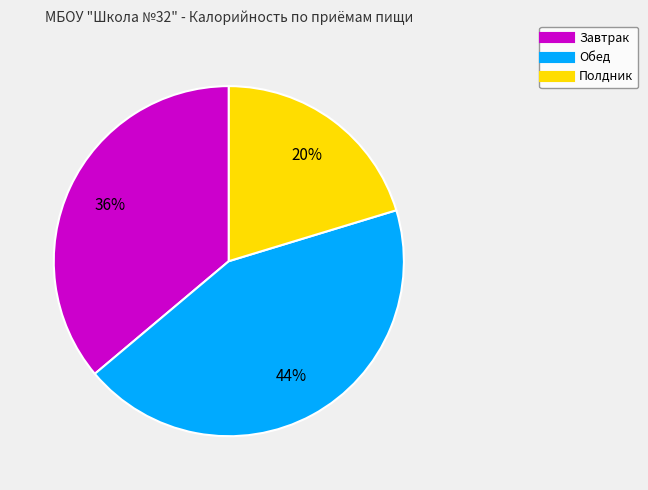

Is there any slice that represents more than half of the pie?

No